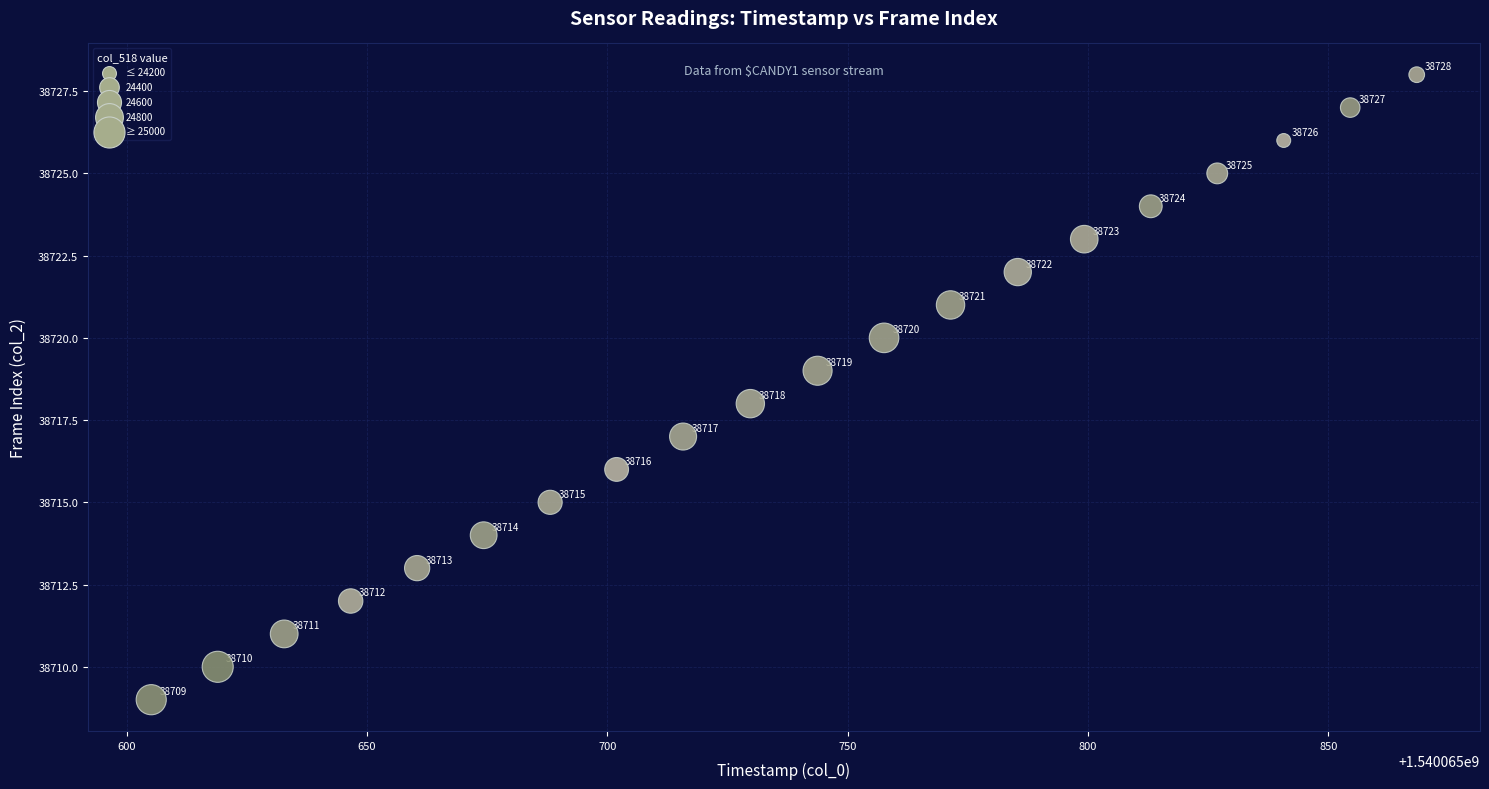

What is the range of Y values (max minus min)?

19